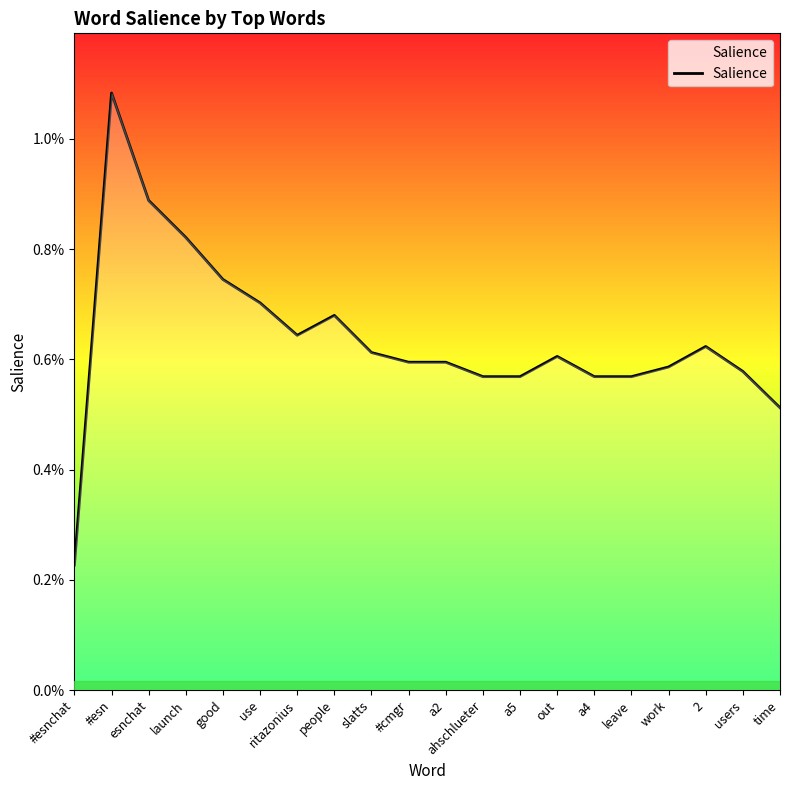

Which category has the lowest value across all series?

#esnchat